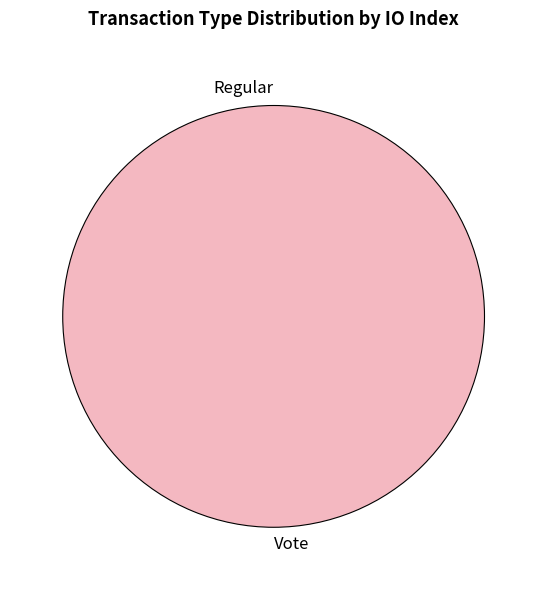

Which category has the biggest portion of the pie?

Vote